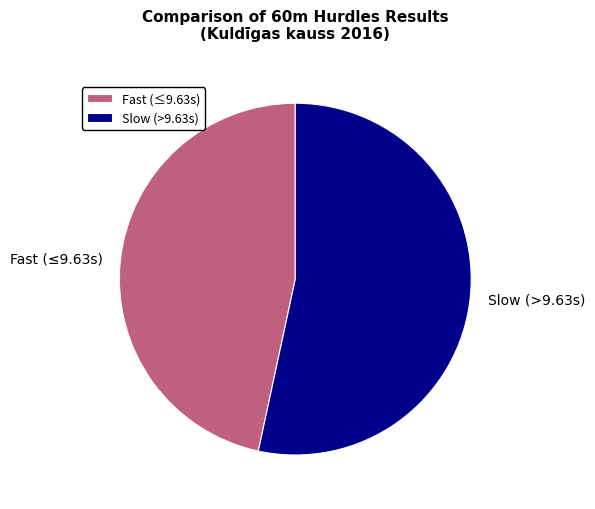

How many segments does this pie chart have?

2